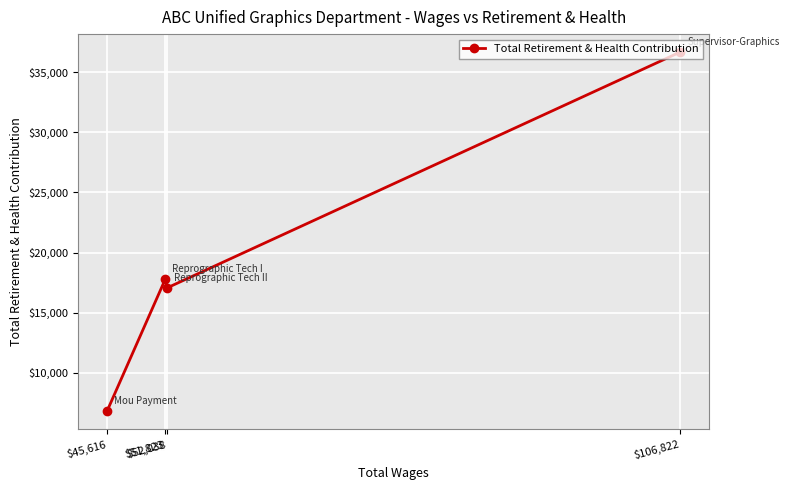

Rank the categories by value from lowest to highest.

$45,616, $52,038, $51,823, $106,822